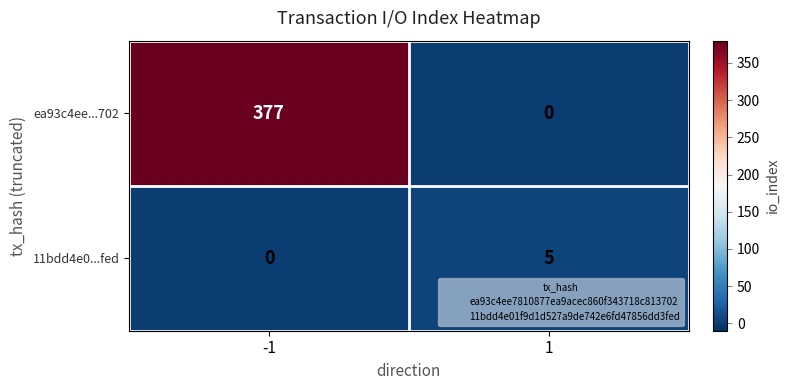

Count the number of data series in this chart.

2